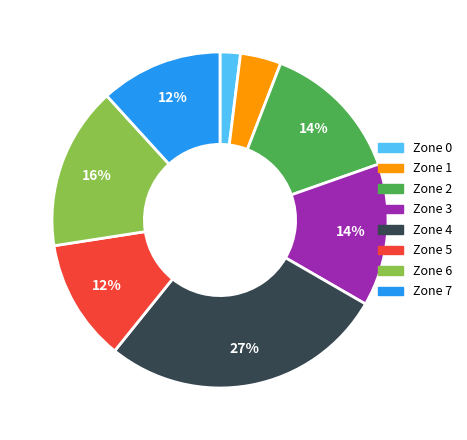

To the nearest percent, what percentage of the pie is Zone 7?

12%